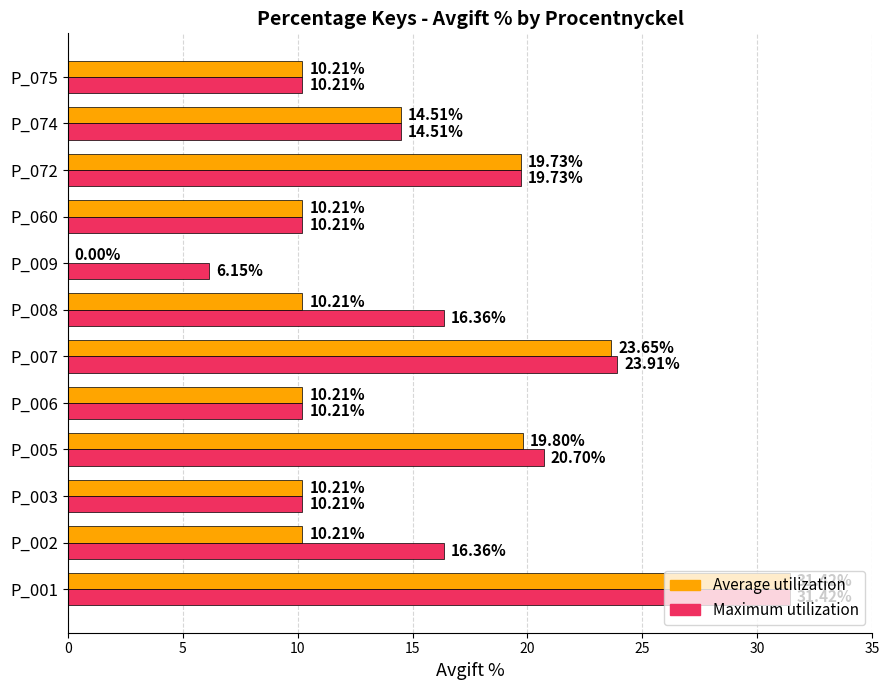

At which category is the sum across all series the highest?

P_001